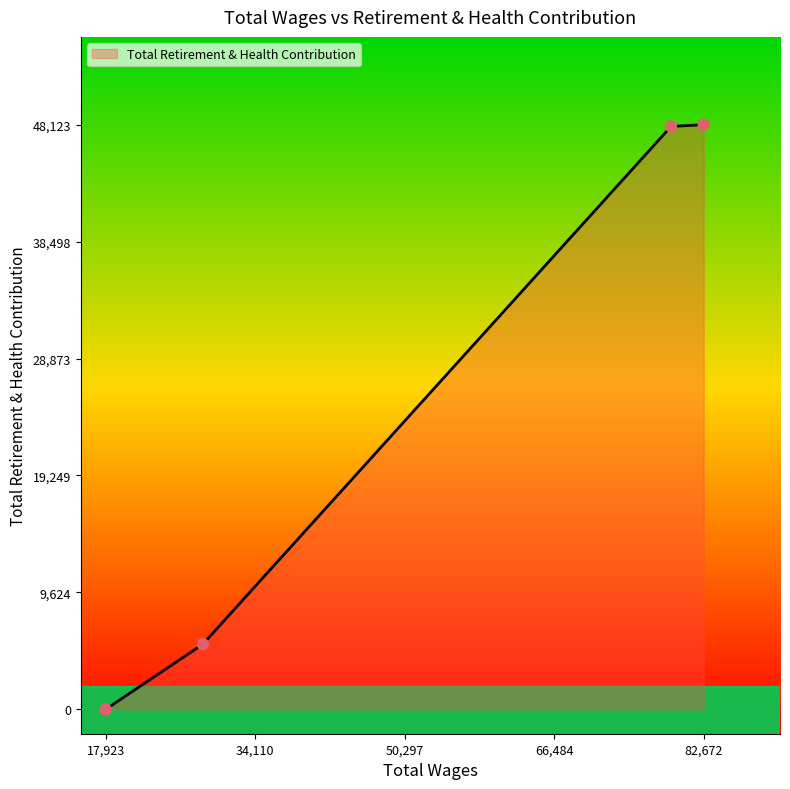

What is the sum of all values?

101456